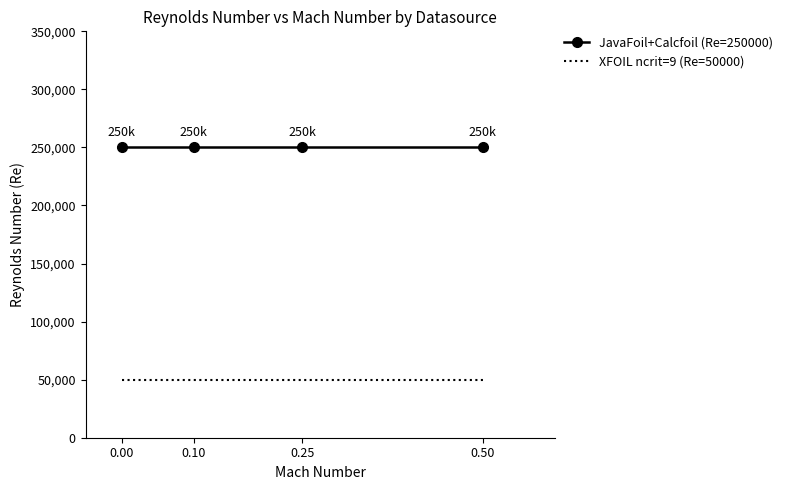

Rank the series at 0.10 from highest to lowest value.

JavaFoil+Calcfoil (Re=250000), XFOIL ncrit=9 (Re=50000)